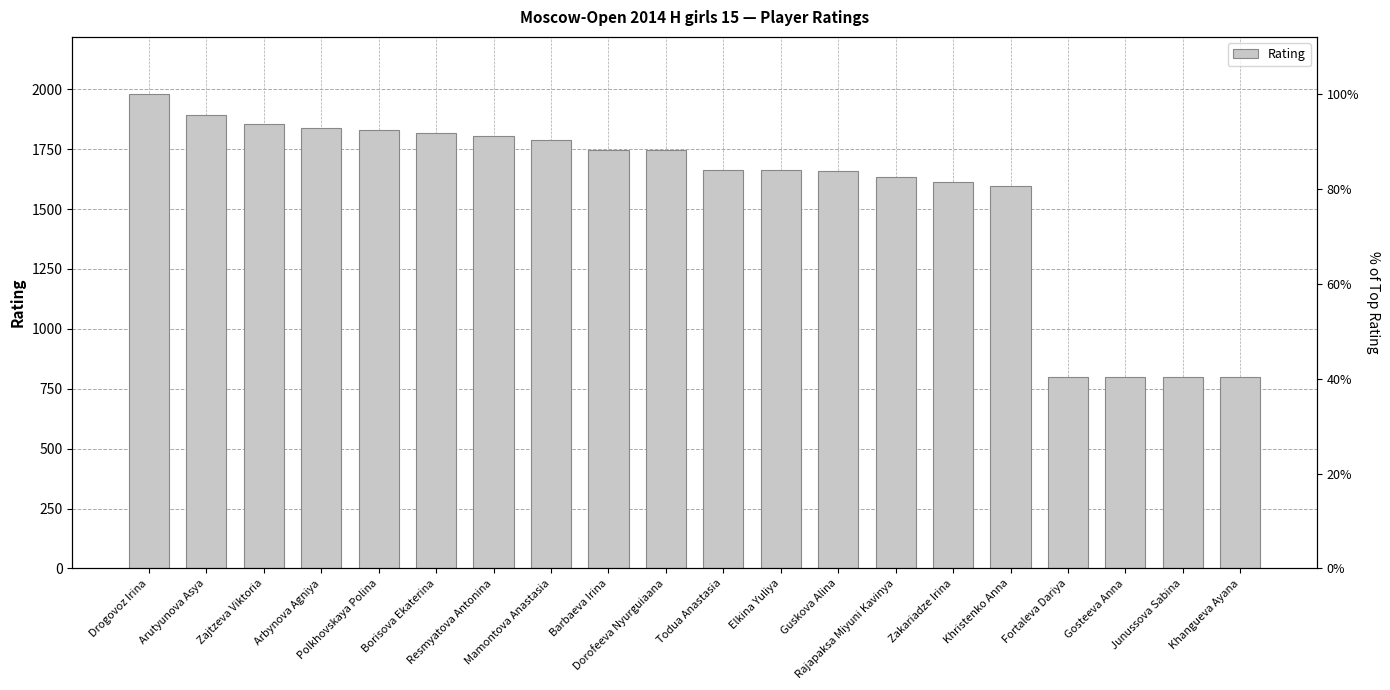

What is the label of the 2nd bar from the left?

Arutyunova Asya